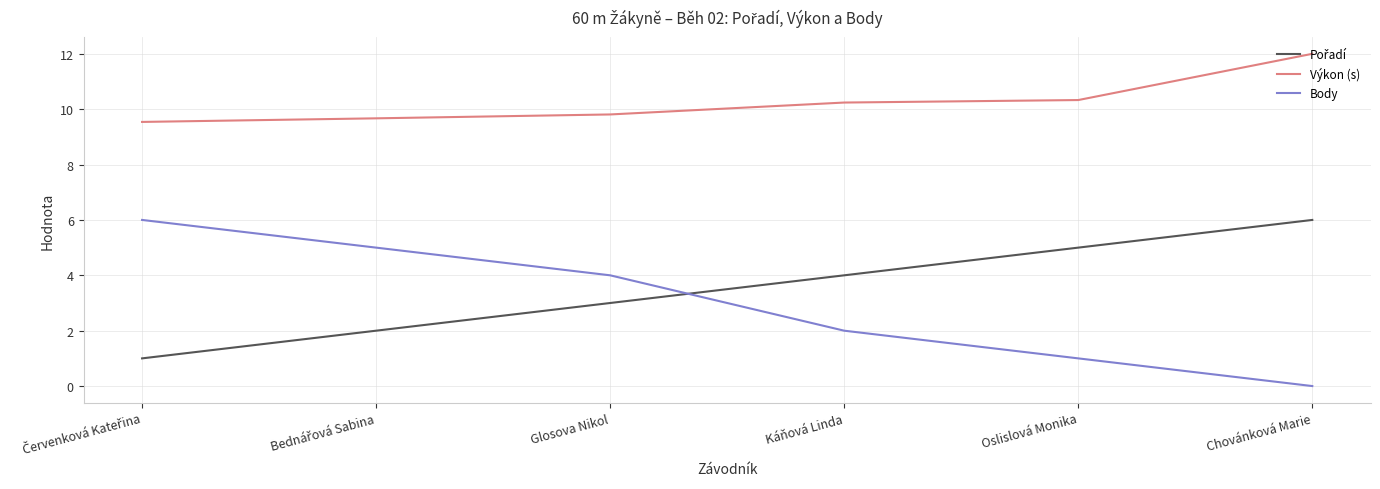

At which category is the sum across all series the highest?

Chovánková Marie